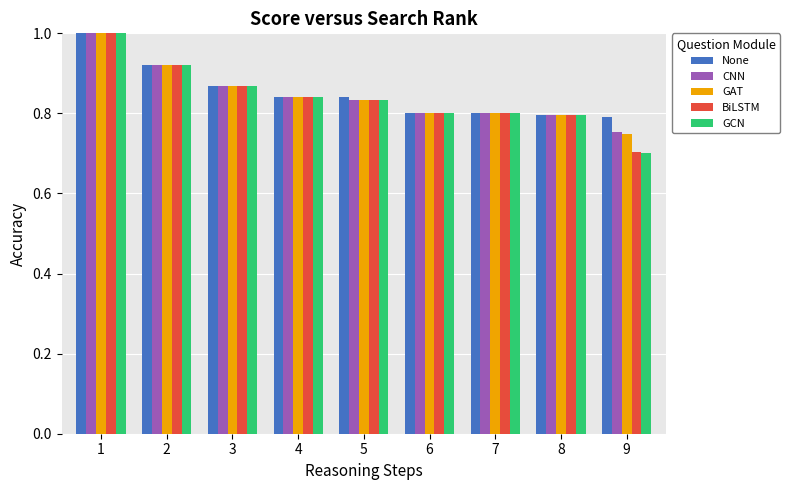

What is the sum of the None values at 4 and 3?

1.7